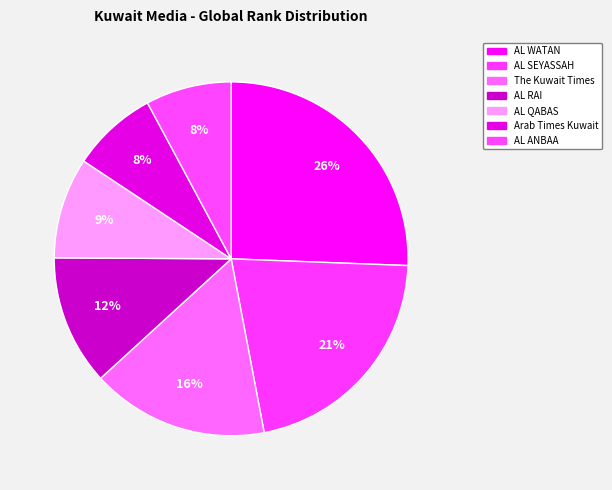

To the nearest percent, what is the combined percentage of AL WATAN and AL SEYASSAH?

47%